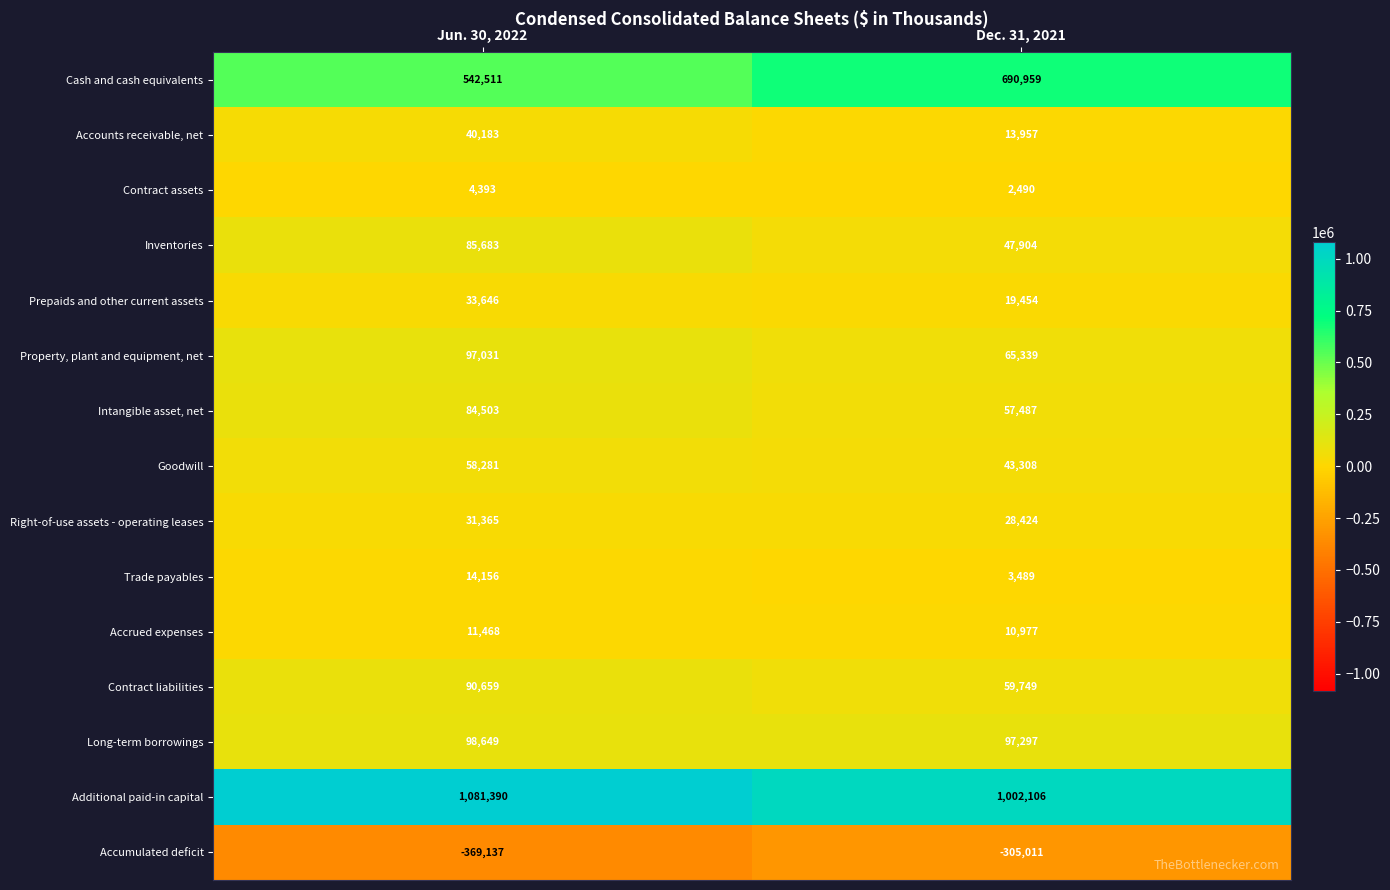

Reading right to left, extract all data points from this chart.

Cash and cash equivalents: Dec. 31, 2021=690959	Jun. 30, 2022=542511
Accounts receivable, net: Dec. 31, 2021=13957	Jun. 30, 2022=40183
Contract assets: Dec. 31, 2021=2490	Jun. 30, 2022=4393
Inventories: Dec. 31, 2021=47904	Jun. 30, 2022=85683
Prepaids and other current assets: Dec. 31, 2021=19454	Jun. 30, 2022=33646
Property, plant and equipment, net: Dec. 31, 2021=65339	Jun. 30, 2022=97031
Intangible asset, net: Dec. 31, 2021=57487	Jun. 30, 2022=84503
Goodwill: Dec. 31, 2021=43308	Jun. 30, 2022=58281
Right-of-use assets - operating leases: Dec. 31, 2021=28424	Jun. 30, 2022=31365
Trade payables: Dec. 31, 2021=3489	Jun. 30, 2022=14156
Accrued expenses: Dec. 31, 2021=10977	Jun. 30, 2022=11468
Contract liabilities: Dec. 31, 2021=59749	Jun. 30, 2022=90659
Long-term borrowings: Dec. 31, 2021=97297	Jun. 30, 2022=98649
Additional paid-in capital: Dec. 31, 2021=1002106	Jun. 30, 2022=1081390
Accumulated deficit: Dec. 31, 2021=-305011	Jun. 30, 2022=-369137